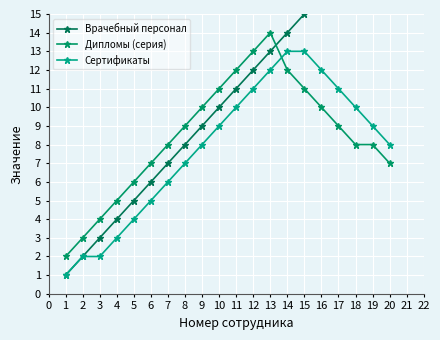

What is the maximum value for Дипломы (серия)?

14